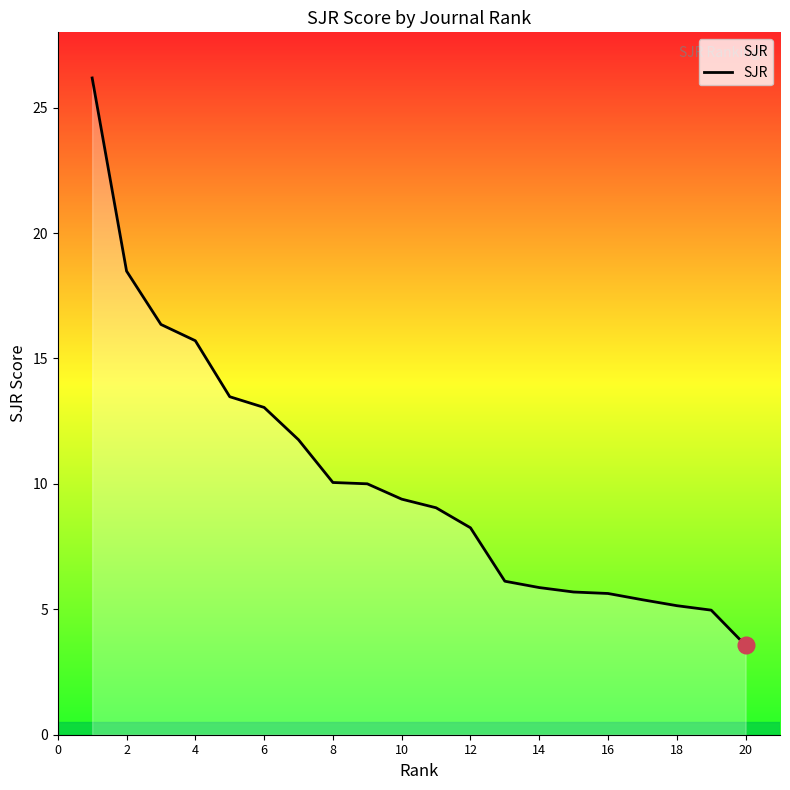

How many lines are shown in the chart?

1